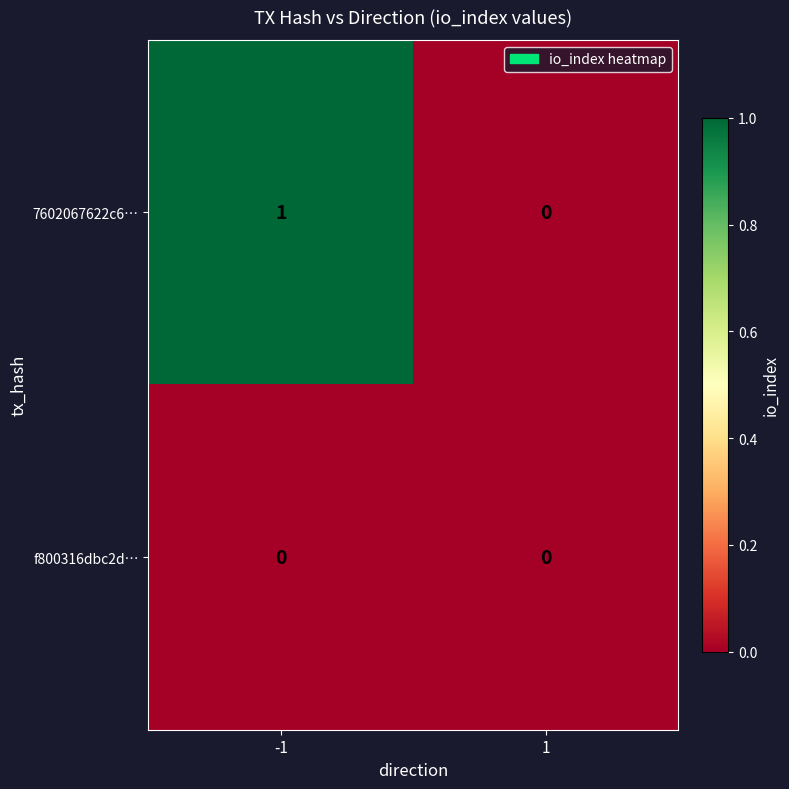

Is the value of 7602067622c6… at -1 greater than the value of f800316dbc2d… at 1?

Yes